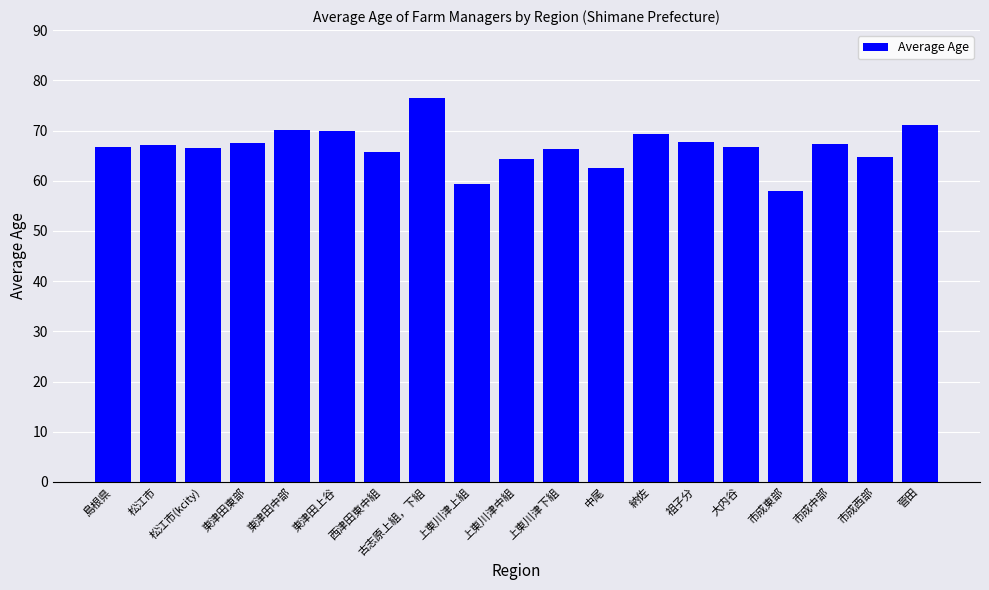

What is the value of the 9th bar from the left?

59.4